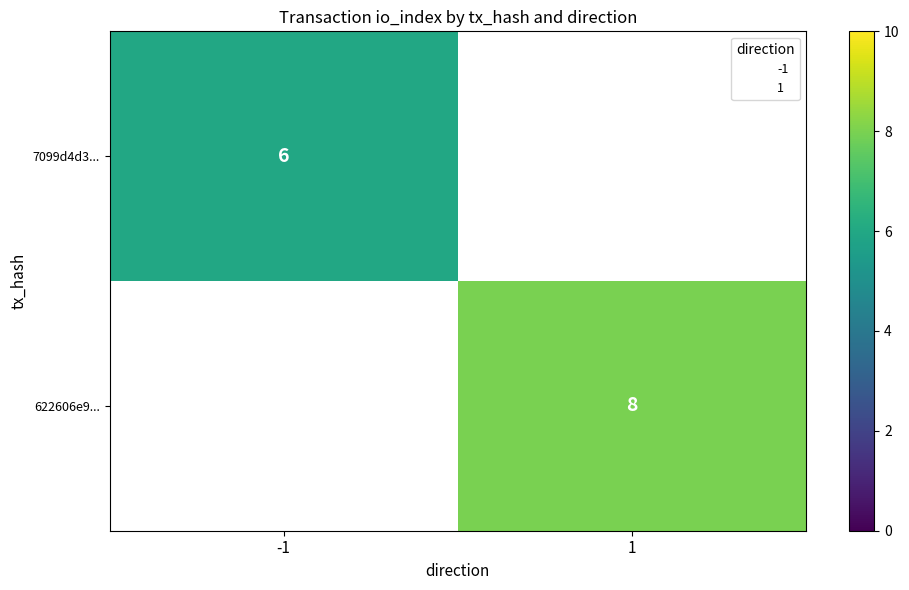

Count the number of data series in this chart.

2